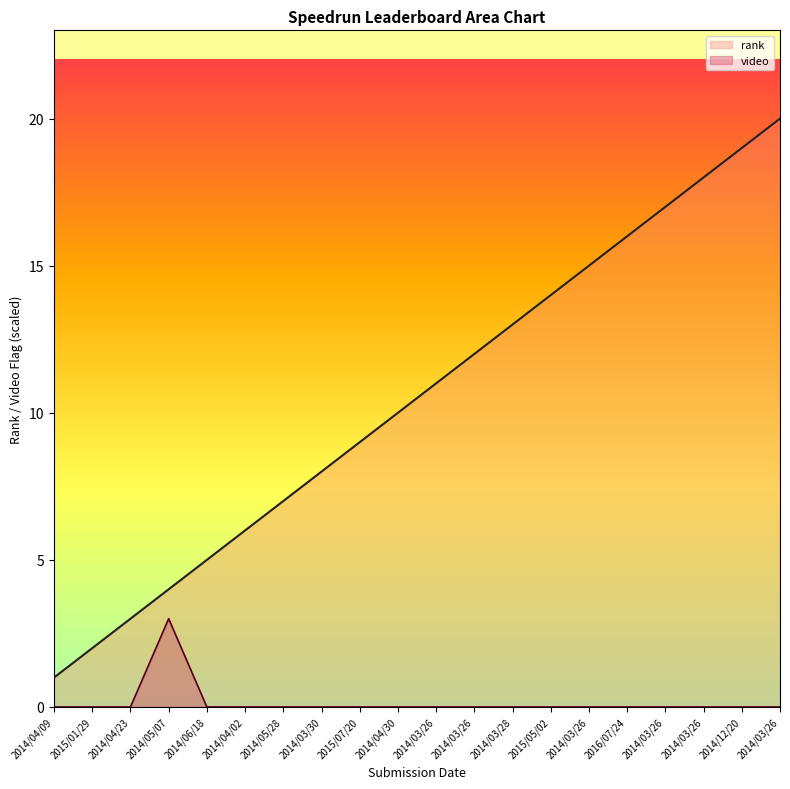

List the series in order of their overall mean, highest first.

rank, video